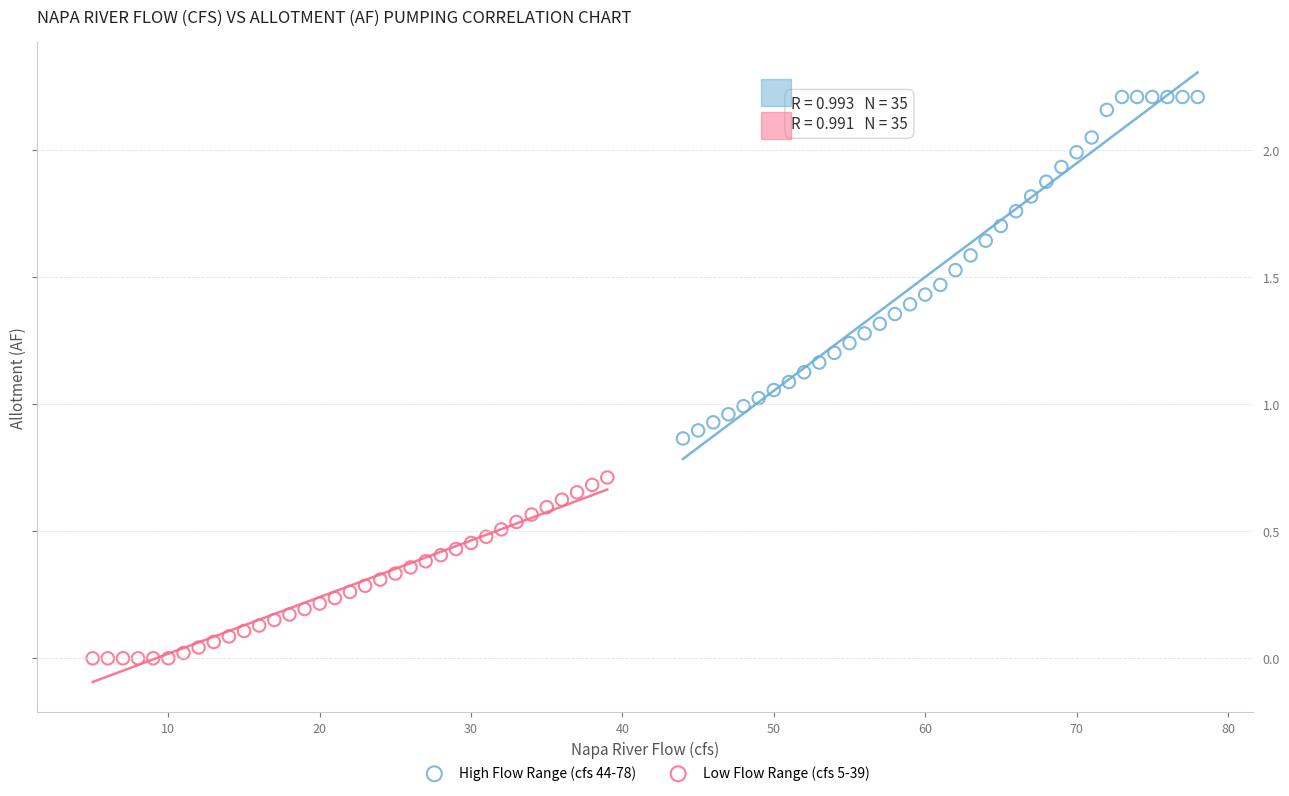

Which series reaches the minimum Y coordinate?

Low Flow Range (cfs 5-39)